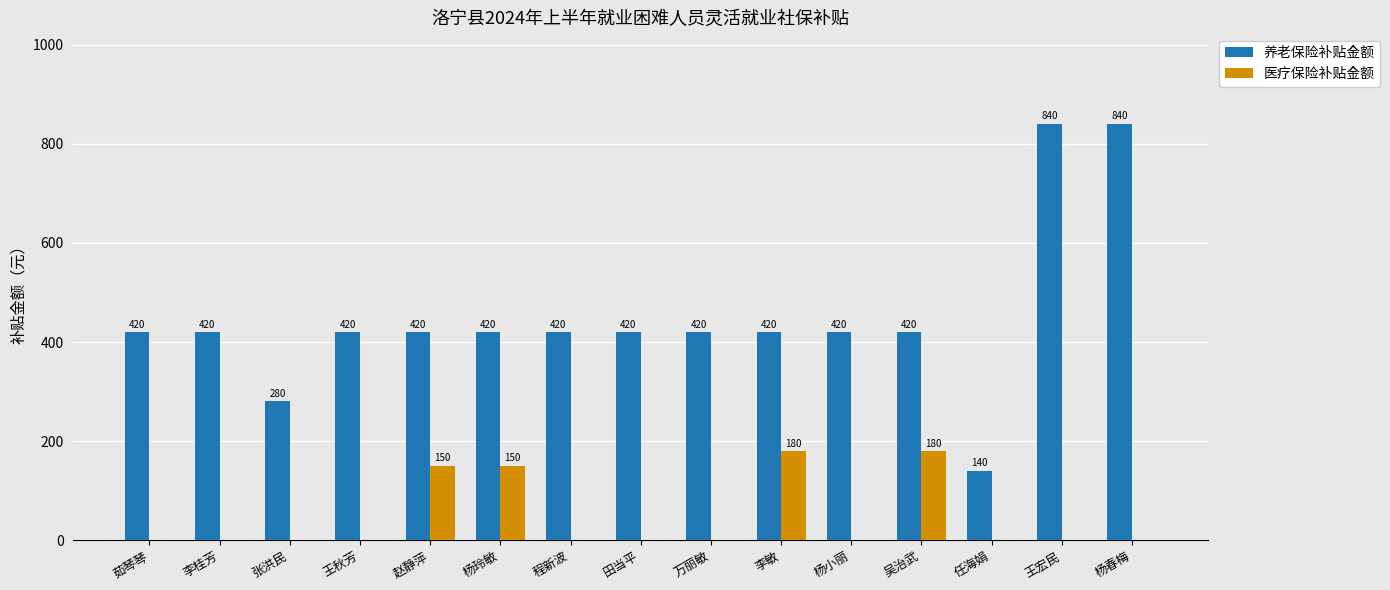

What is the highest value of the 养老保险补贴金额 series?

840